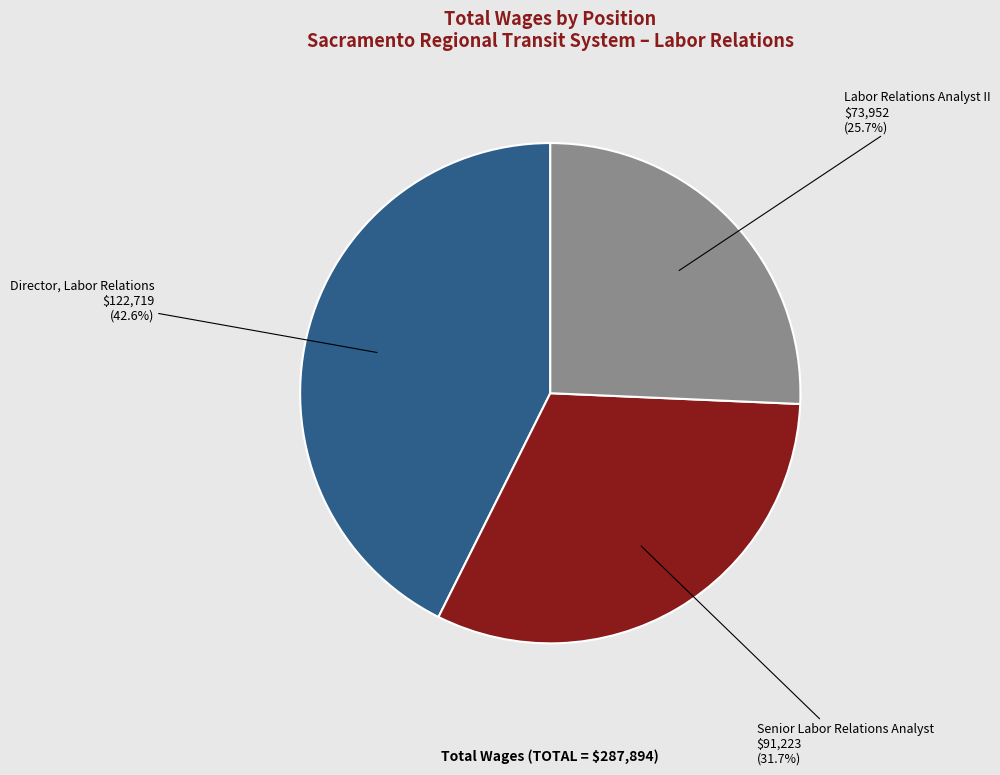

How much of the chart is everything except Director, Labor Relations?

57.4%